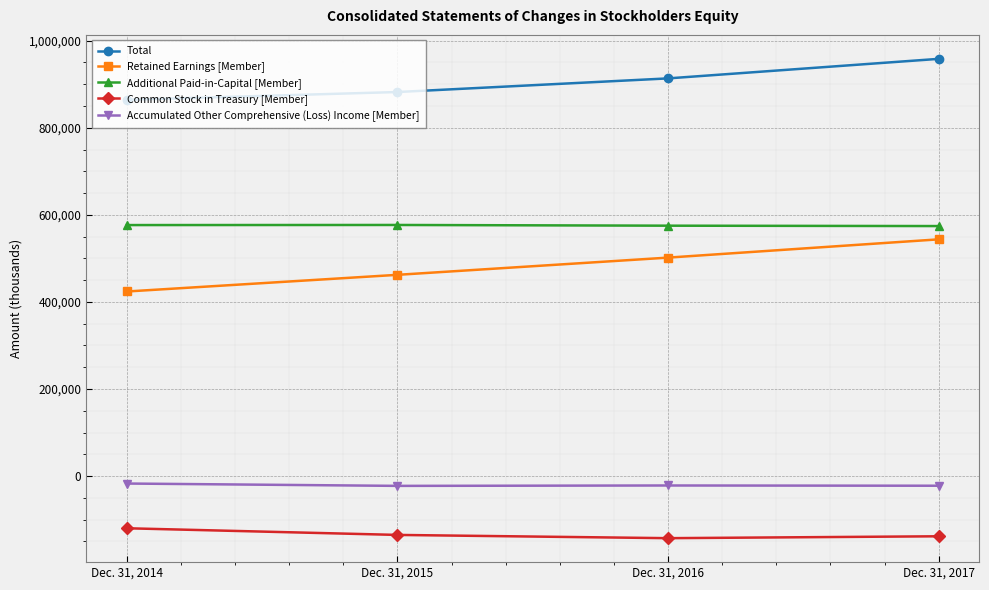

How many lines are shown in the chart?

5